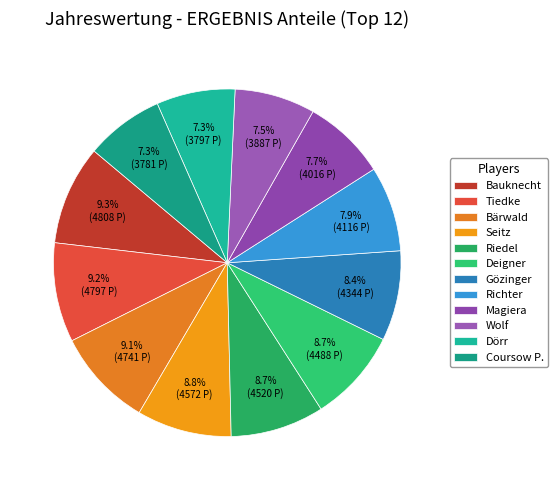

Does any single category account for the majority?

No